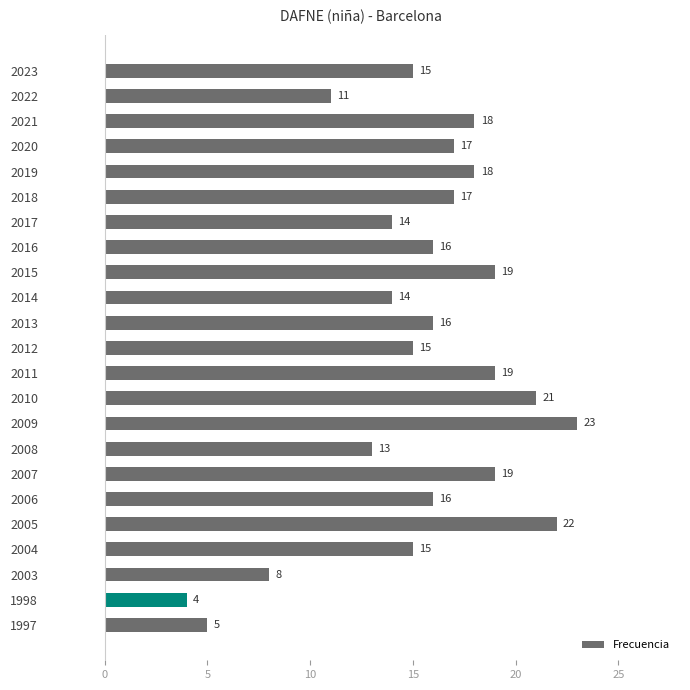

At which label is the value closest to 13?

2008